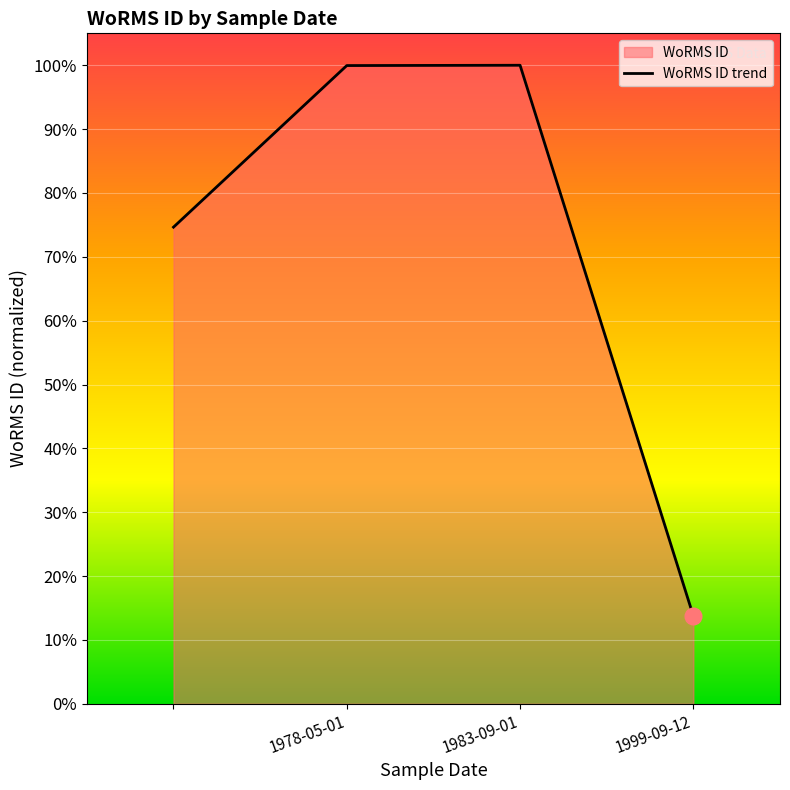

At which label is the value closest to 0?

1999-09-12